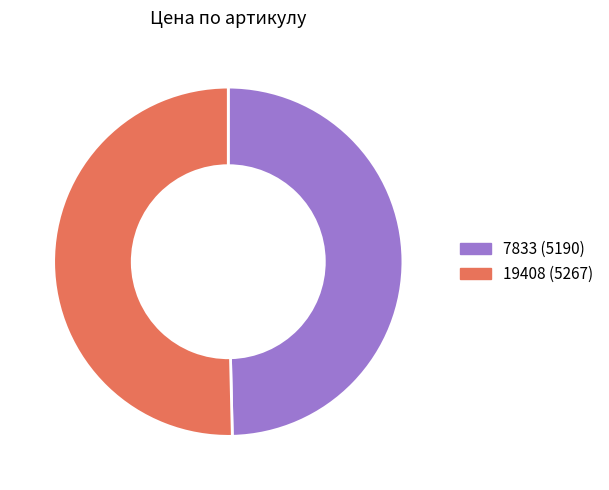

What is the ratio of the value at 19408 to the value at 7833?

1.0